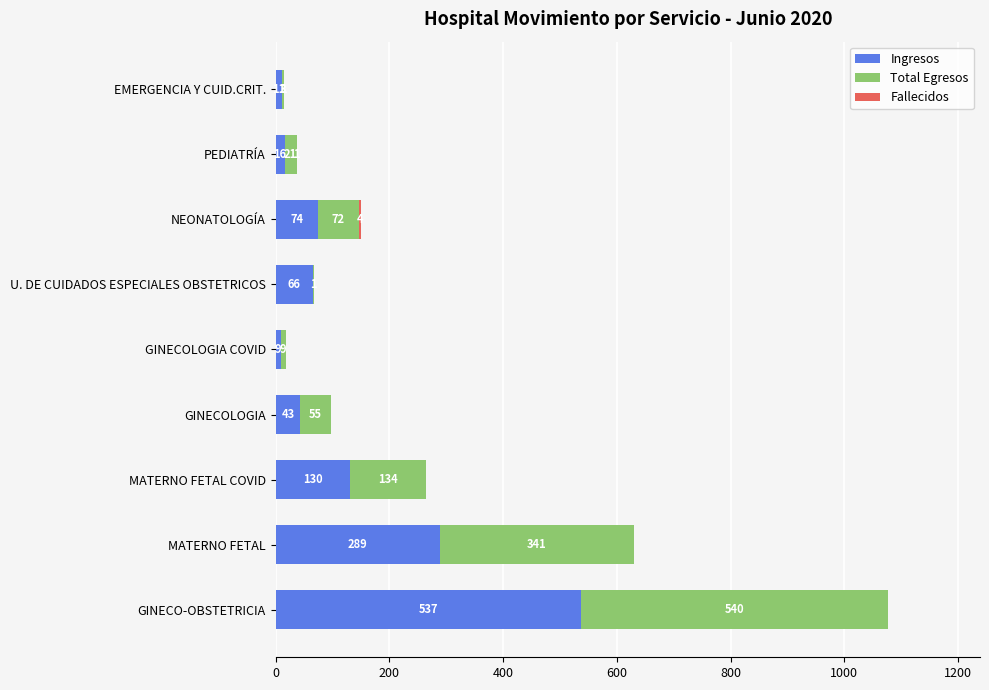

At which category is the sum across all series the highest?

GINECO-OBSTETRICIA